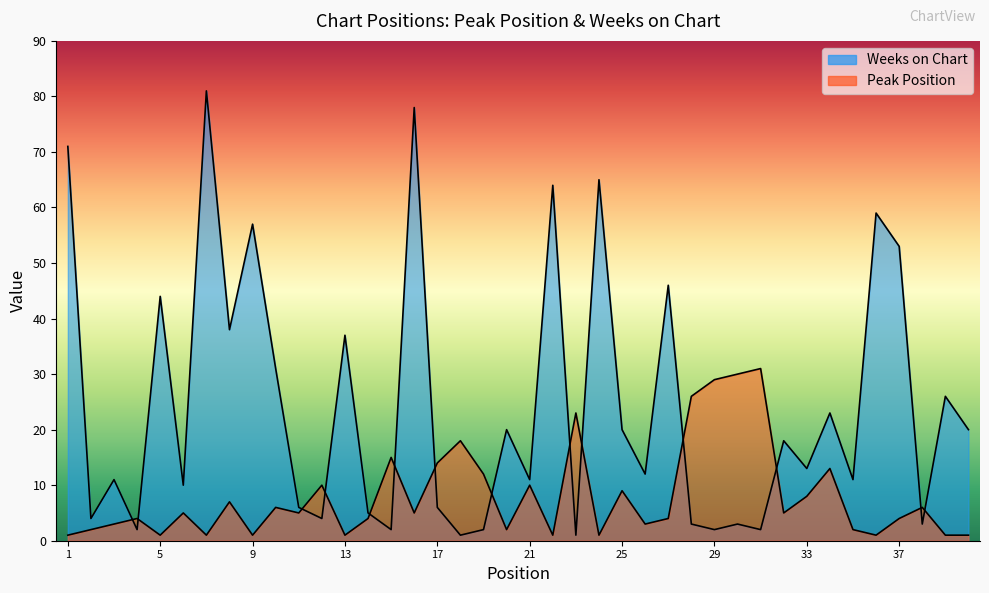

Reading left to right, extract all data points from this chart.

Peak Position: 1	2	3	4	1	5	1	7	1	6	5	10	1	4	15	5	14	18	12	2	10	1	23	1	9	3	4	26	29	30	31	5	8	13	2	1	4	6	1	1
Weeks on Chart: 71	4	11	2	44	10	81	38	57	31	6	4	37	5	2	78	6	1	2	20	11	64	1	65	20	12	46	3	2	3	2	18	13	23	11	59	53	3	26	20